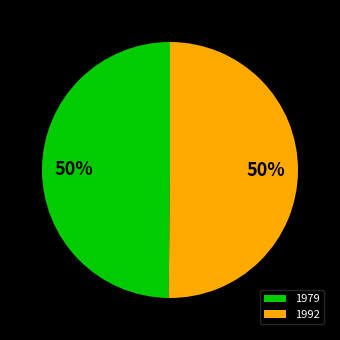

To the nearest percent, what portion does 1979 represent?

50%